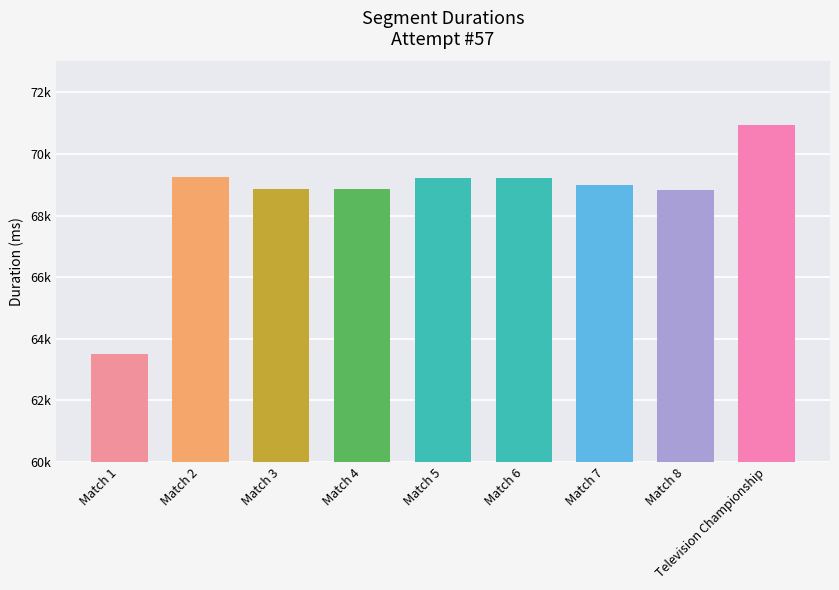

Reading left to right, transcribe all the data shown in this chart.

Match 1=63518	Match 2=69249	Match 3=68866	Match 4=68867	Match 5=69206	Match 6=69216	Match 7=68992	Match 8=68841	Television Championship=70923